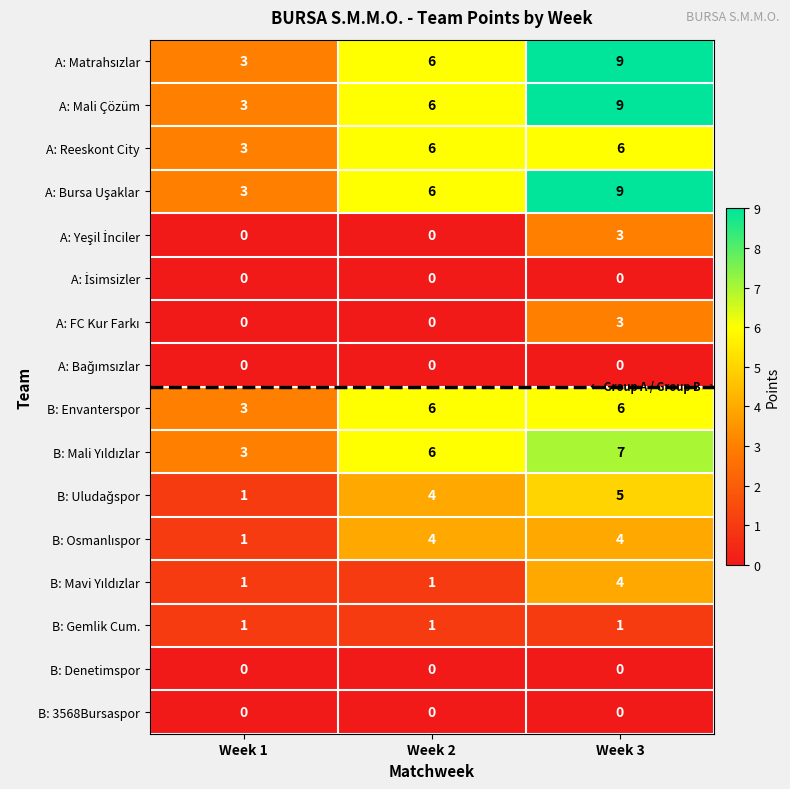

At which category is the sum across all series the highest?

Week 3